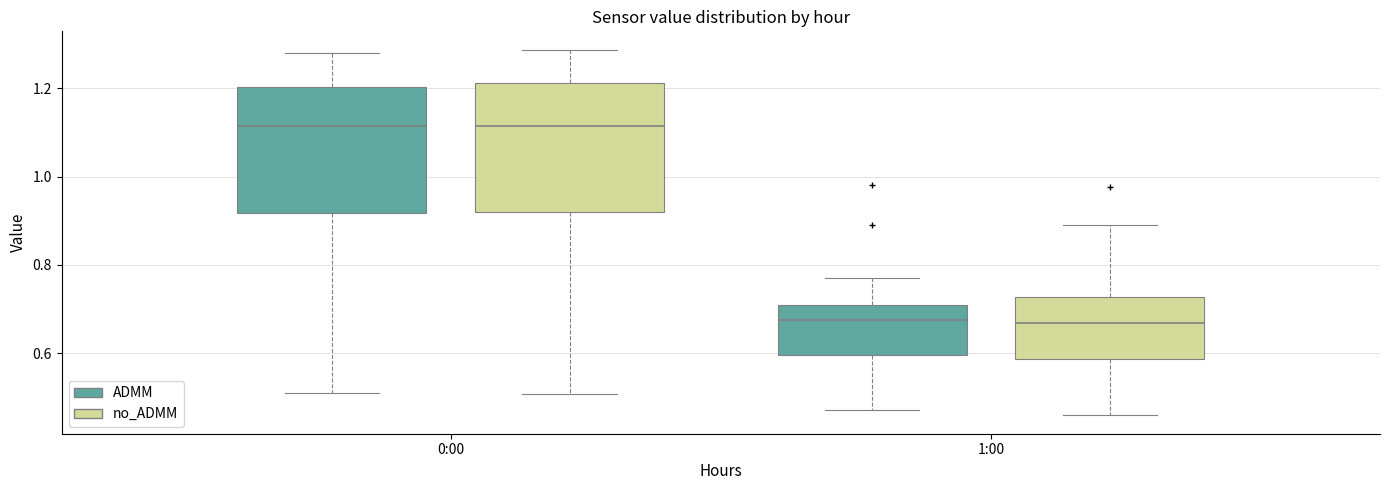

Reading left to right, transcribe this box plot: for each box, give where its median line is, the range the box spans, and where its two whiskers end, as read against the y-axis. The values are not printed on the chart, so give them approximately, as read against the axis.

0:00 (ADMM): median 1.12, box 0.92 to 1.20, whiskers 0.52 to 1.28
0:00 (no_ADMM): median 1.12, box 0.92 to 1.22, whiskers 0.50 to 1.28
1:00 (ADMM): median 0.68, box 0.60 to 0.72, whiskers 0.48 to 0.78
1:00 (no_ADMM): median 0.66, box 0.58 to 0.72, whiskers 0.46 to 0.90